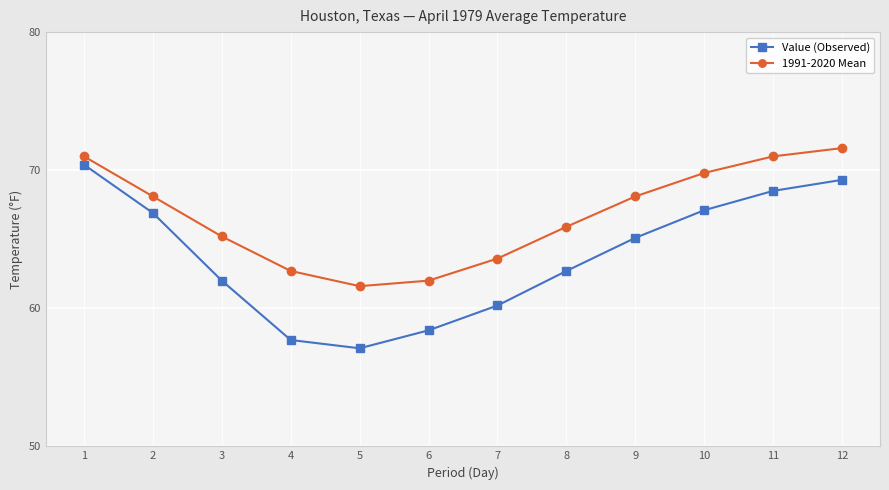

The value of 1991-2020 Mean at 4 is 14.6. True or false?

False